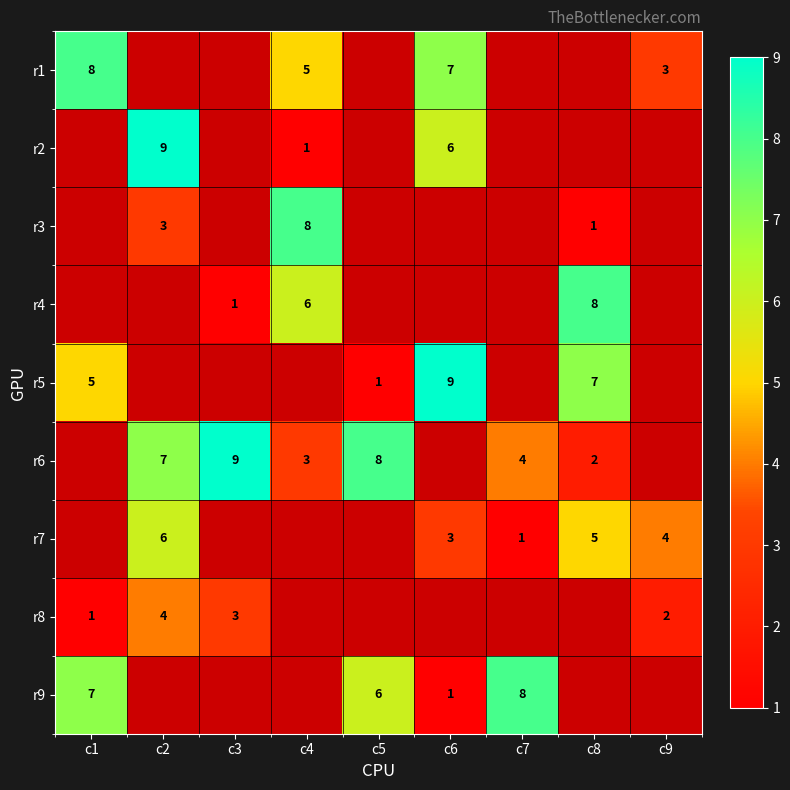

At which category does the chart reach its minimum across all series?

c4